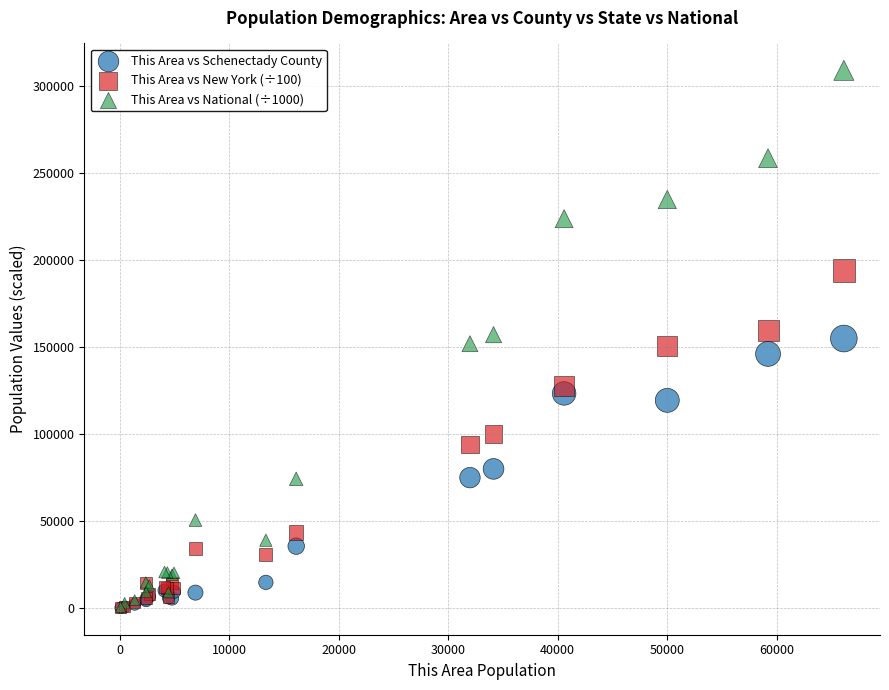

Which series has the widest spread of Y values?

This Area vs National (÷1000)